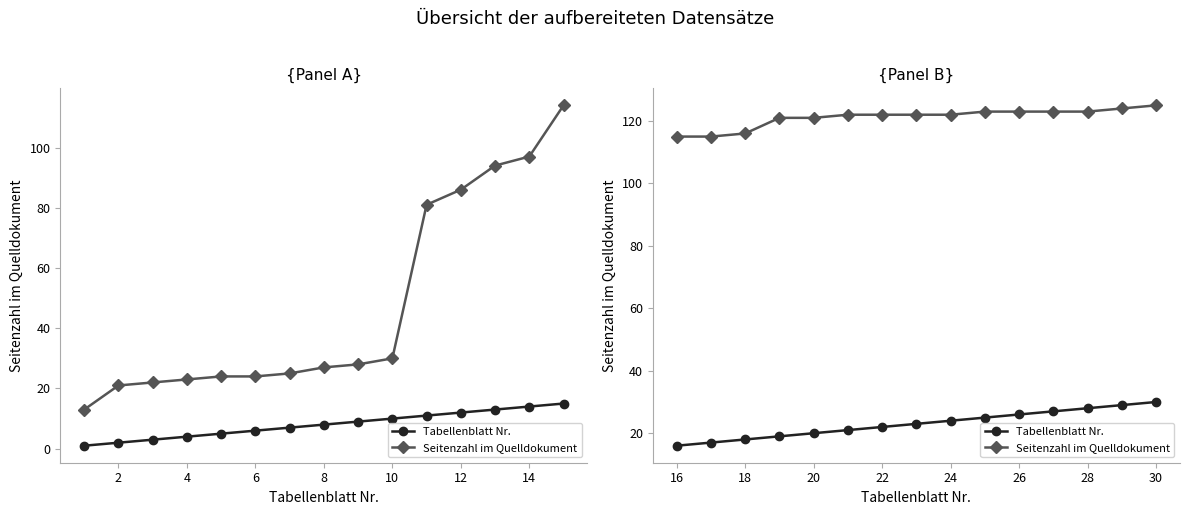

What are all the series names shown in the legend?

Tabellenblatt Nr., Seitenzahl im Quelldokument